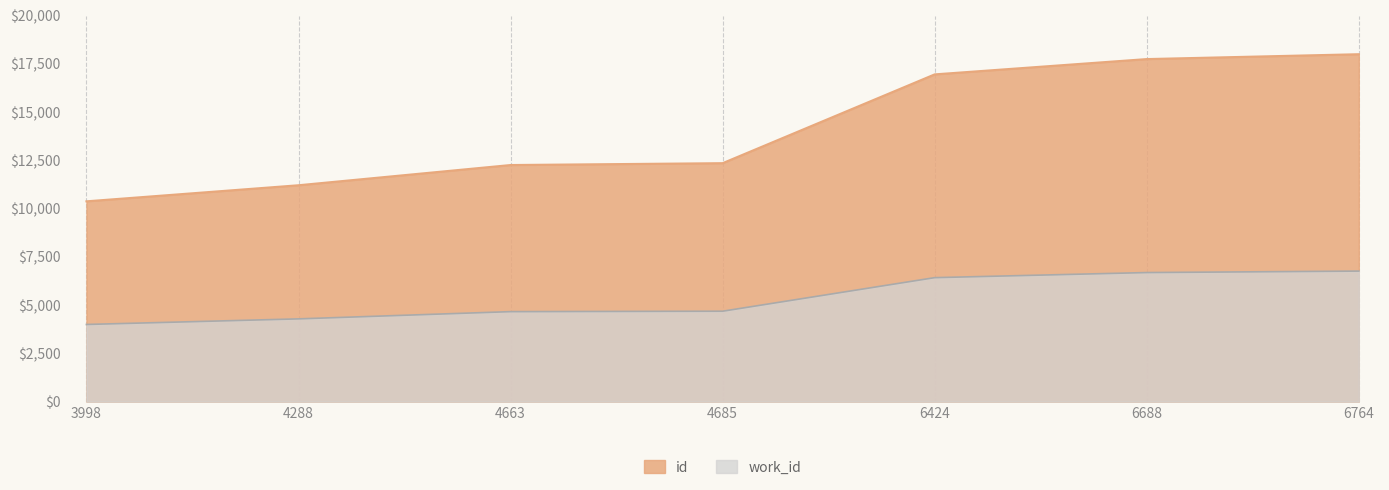

Where is id nearest to the value 14190?

4685